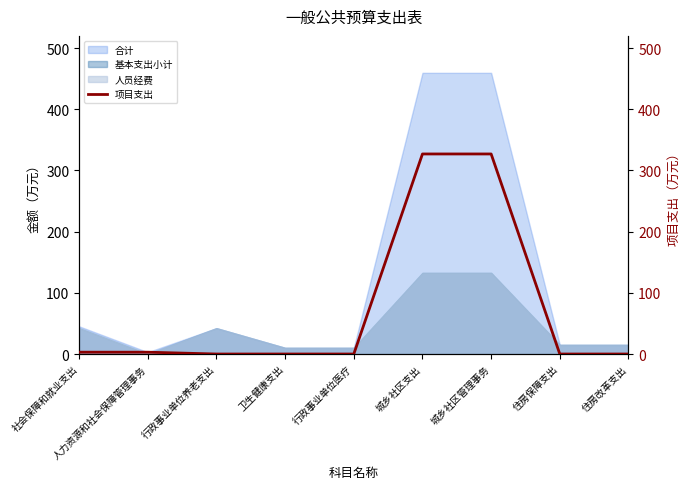

What is the sum of all values?

660